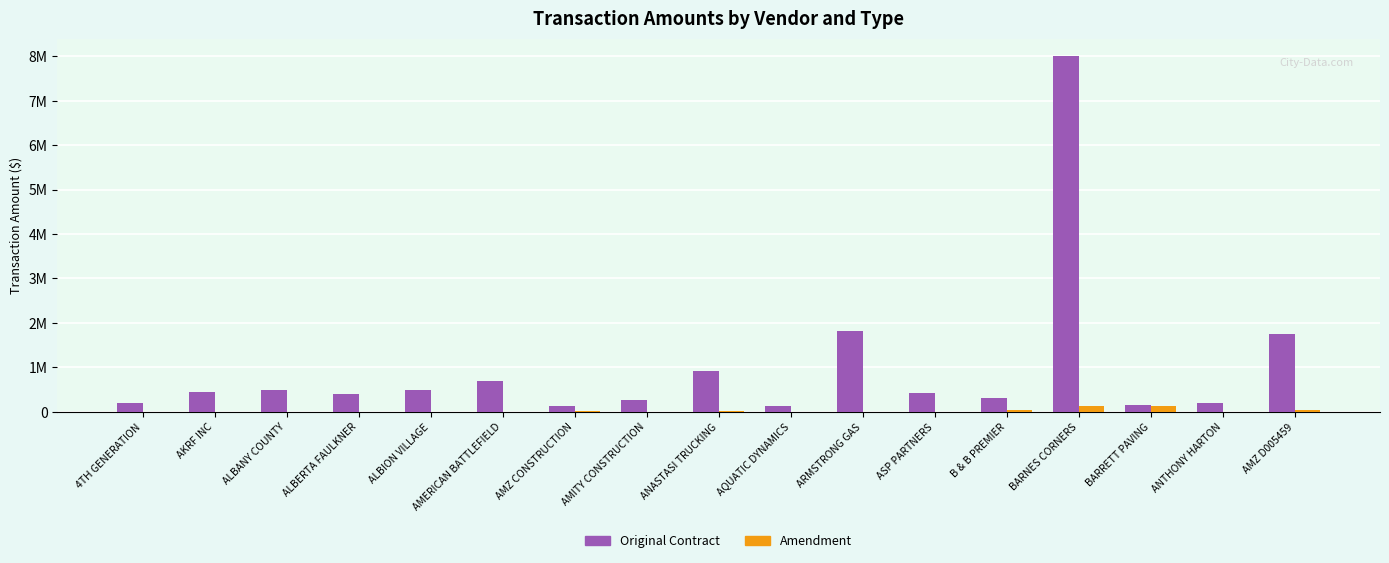

What are all the series names shown in the legend?

Original Contract, Amendment